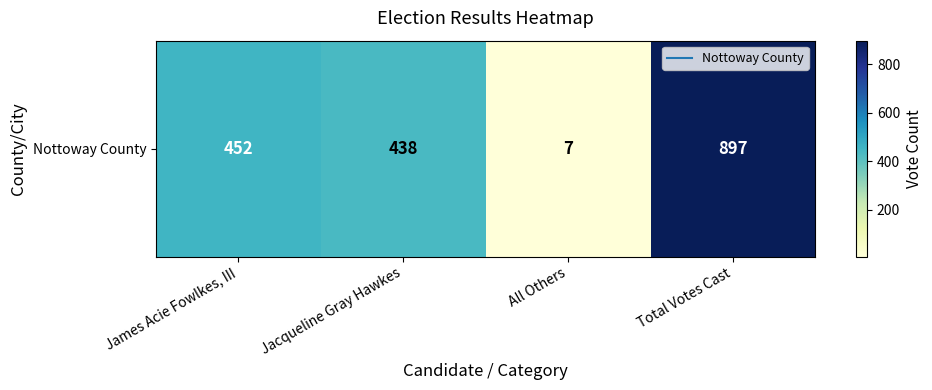

At which label is the value closest to 452?

James Acie Fowlkes, III